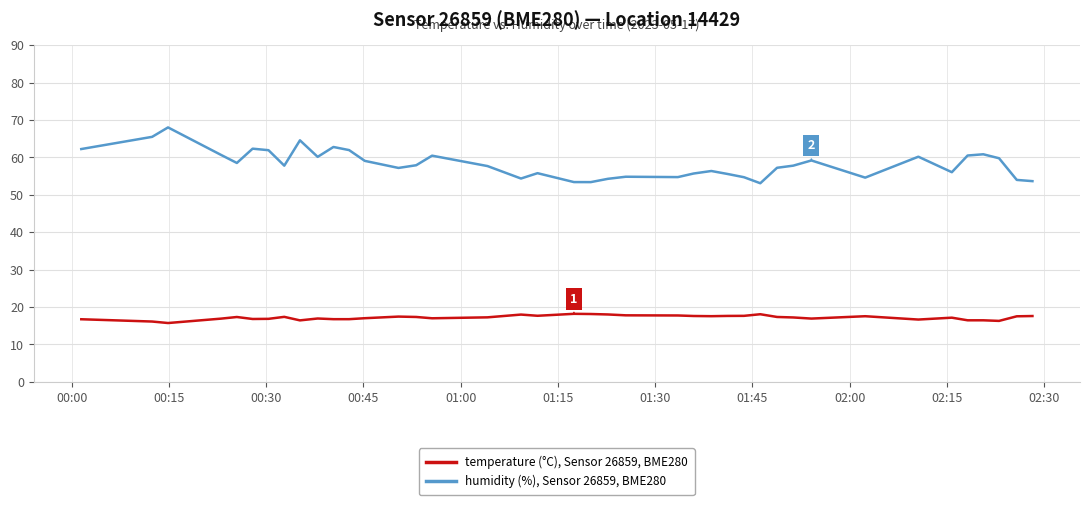

Rank the series by their maximum value, from lowest to highest.

temperature (°C), Sensor 26859, BME280, humidity (%), Sensor 26859, BME280